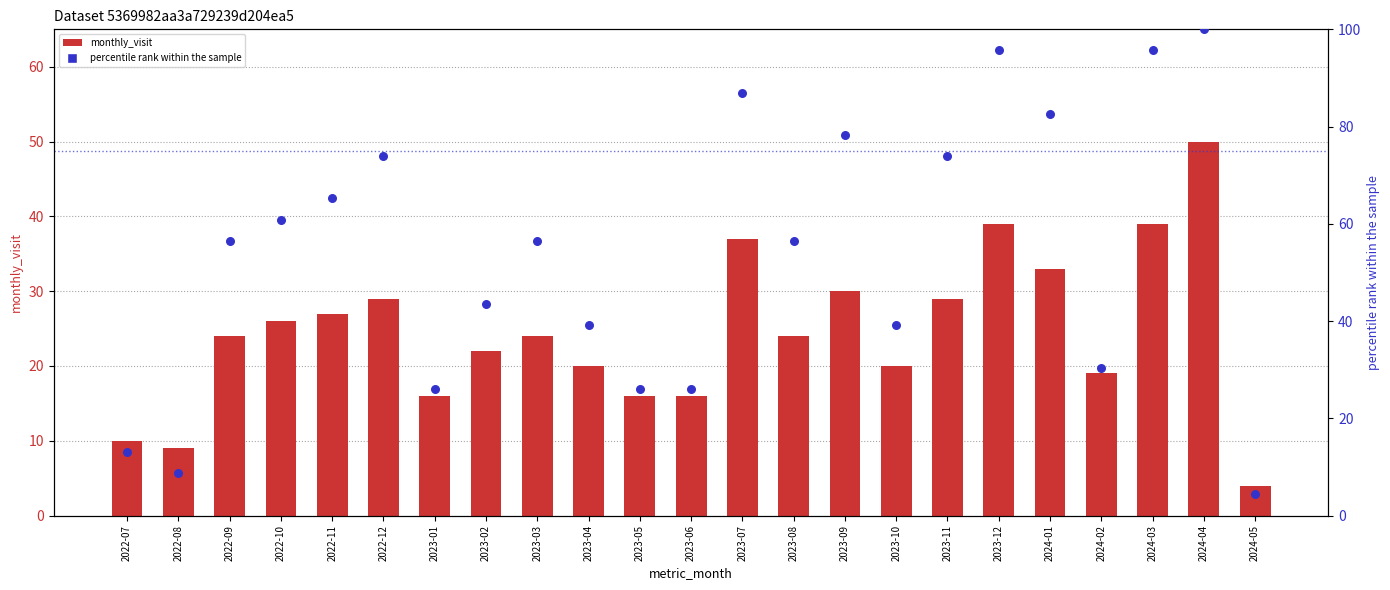

Is the value of percentile rank within the sample at 2023-07 greater than the value of monthly_visit at 2022-11?

Yes